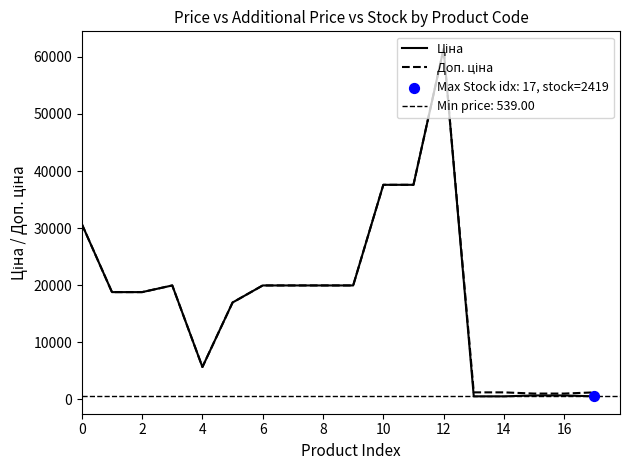

What are all the series names shown in the legend?

Ціна, Доп. ціна